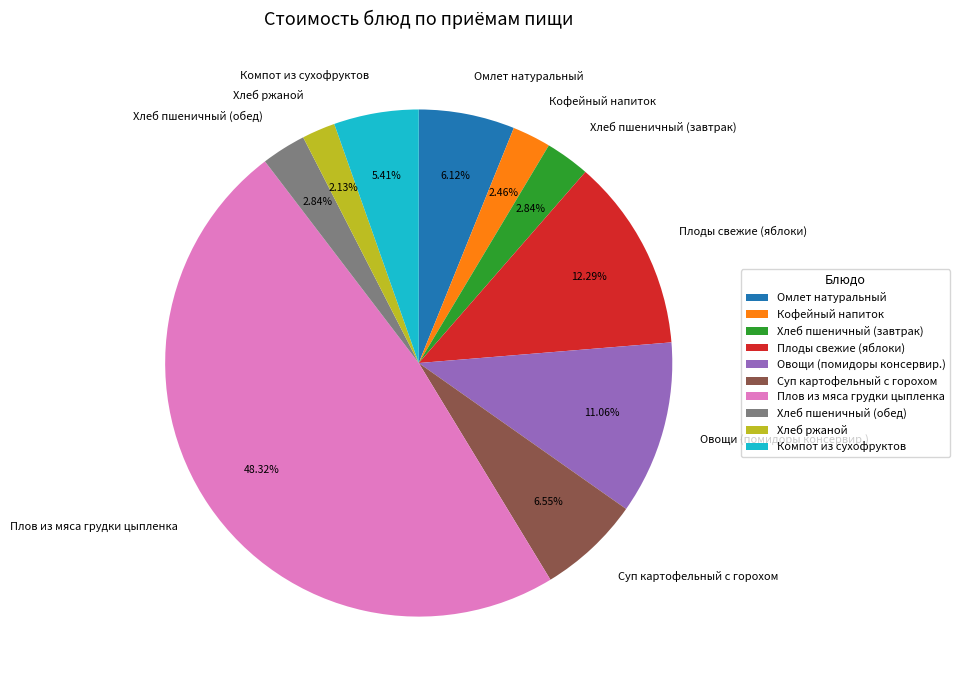

What percentage is NOT represented by Хлеб пшеничный (завтрак)?

97.2%